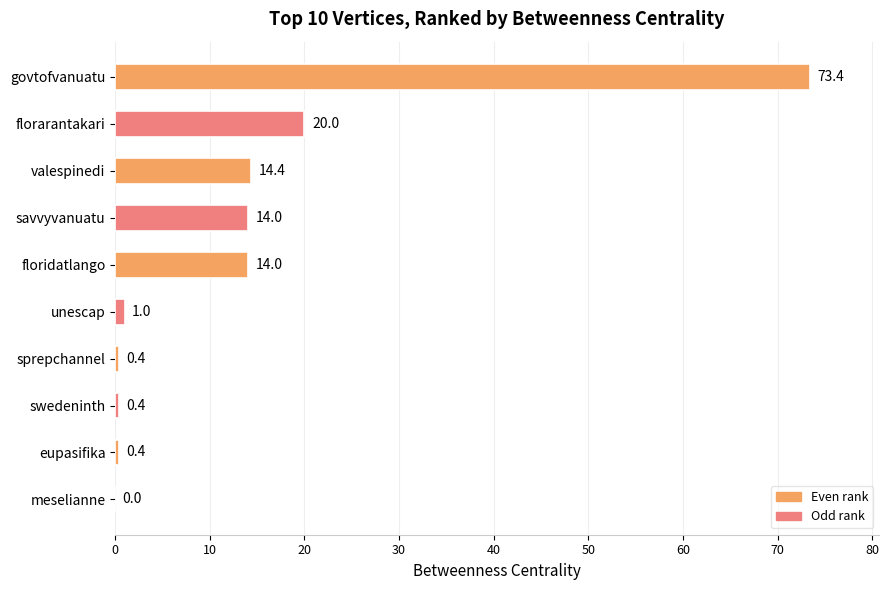

What is the sum of the values at valespinedi and unescap?

15.4